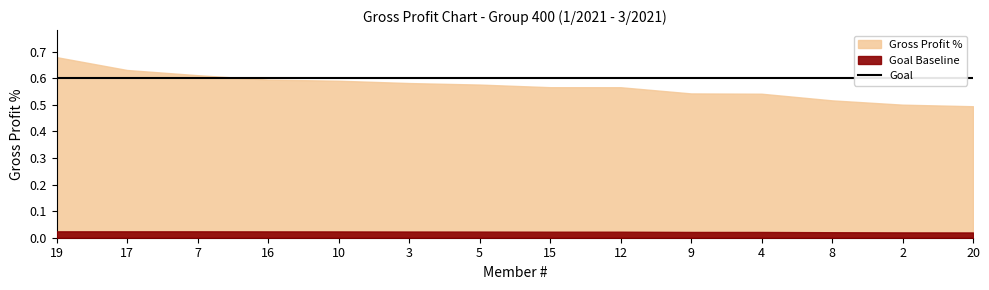

What is the total value across all series at 17?

1.2